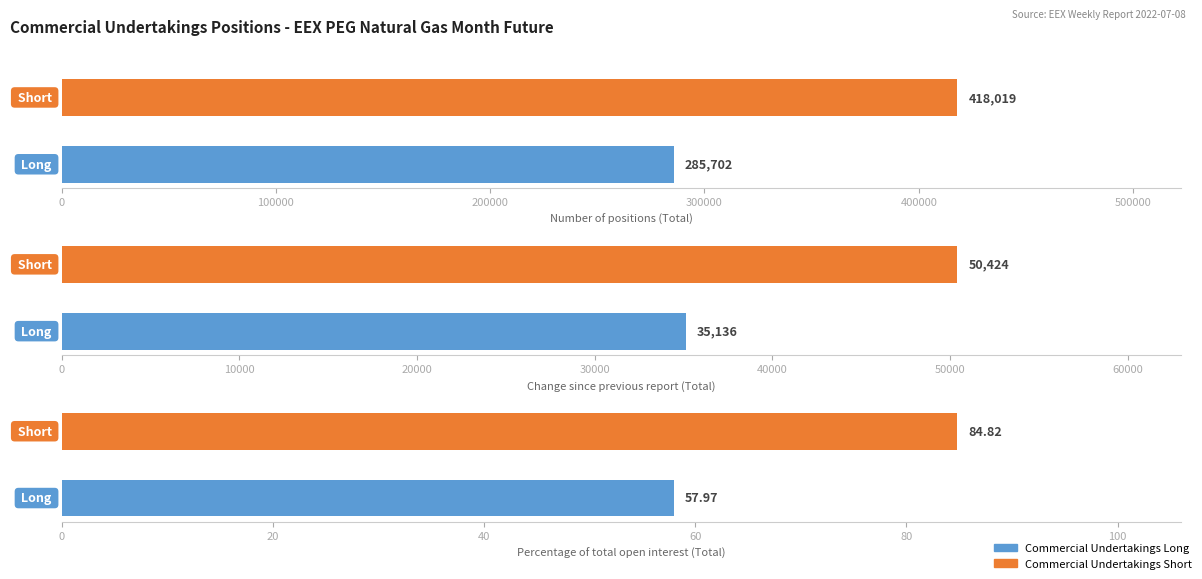

At which label does Commercial Undertakings Short first exceed 50424?

Number of positions (Total)